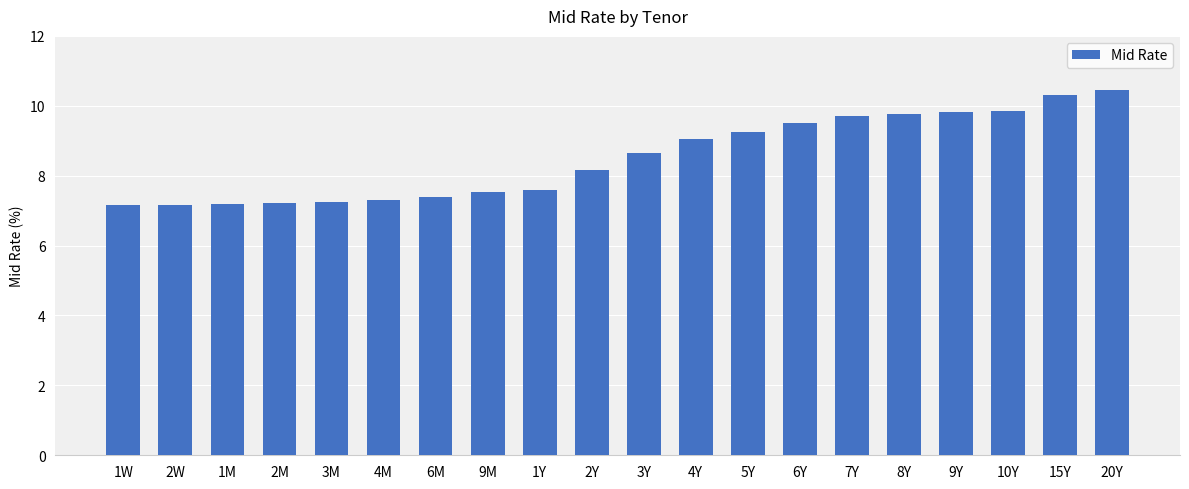

Which has a higher value, 7Y or 1W?

7Y